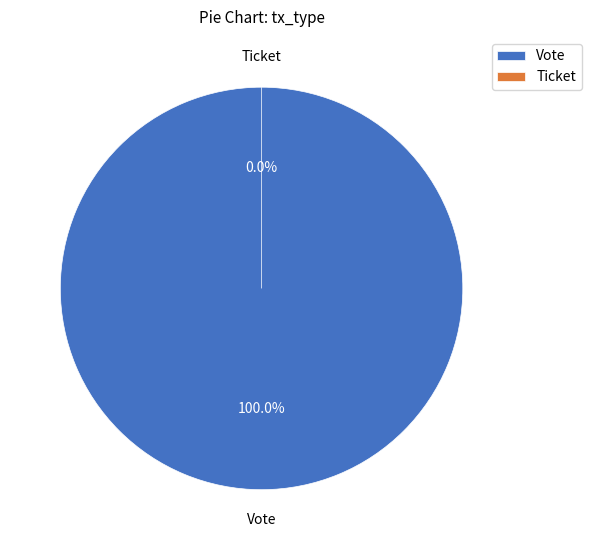

Is it true that Vote is 99% of the pie?

False